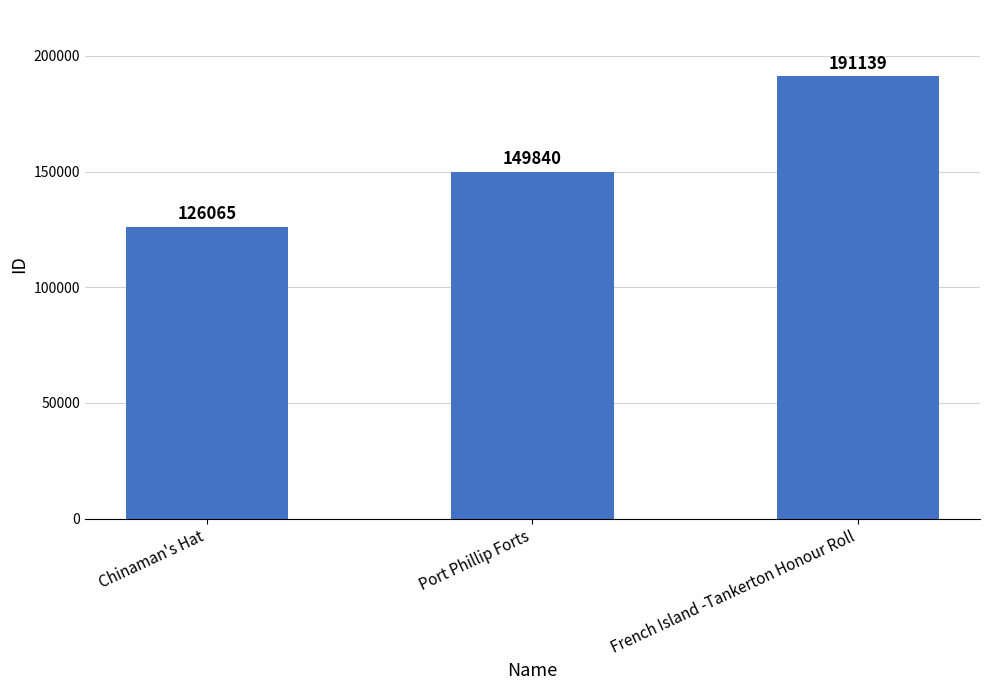

Rank the categories by value from highest to lowest.

French Island -Tankerton Honour Roll, Port Phillip Forts, Chinaman's Hat